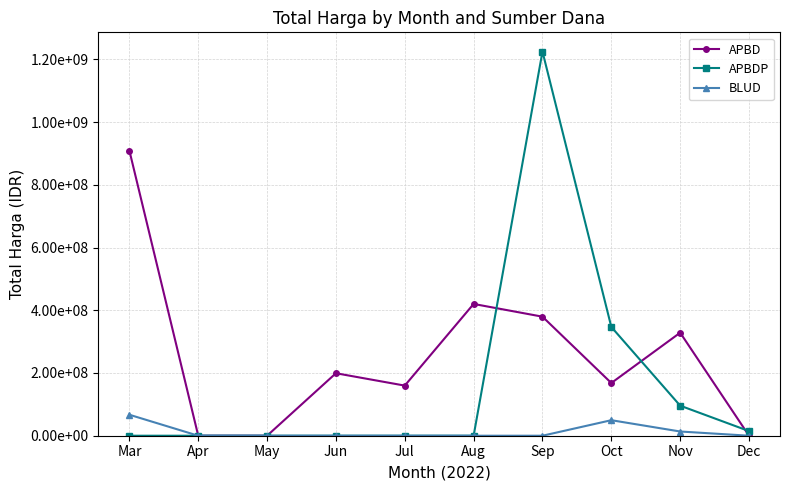

Which category has the lowest value in the APBDP series?

Mar